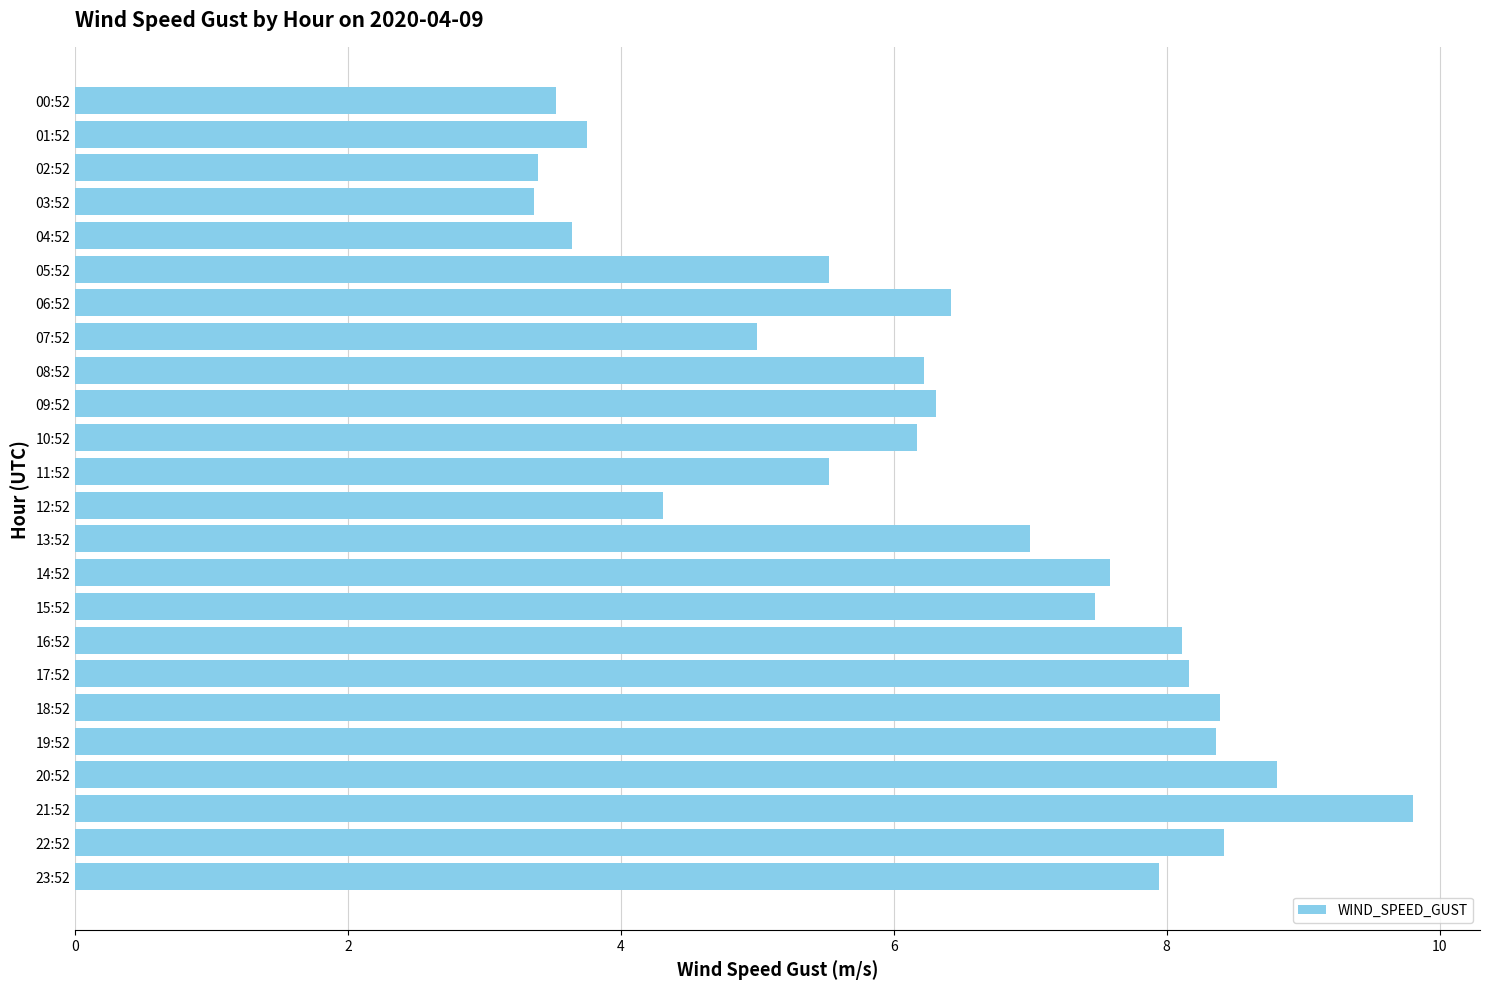

What is the approximate value at 16:52?

8.1